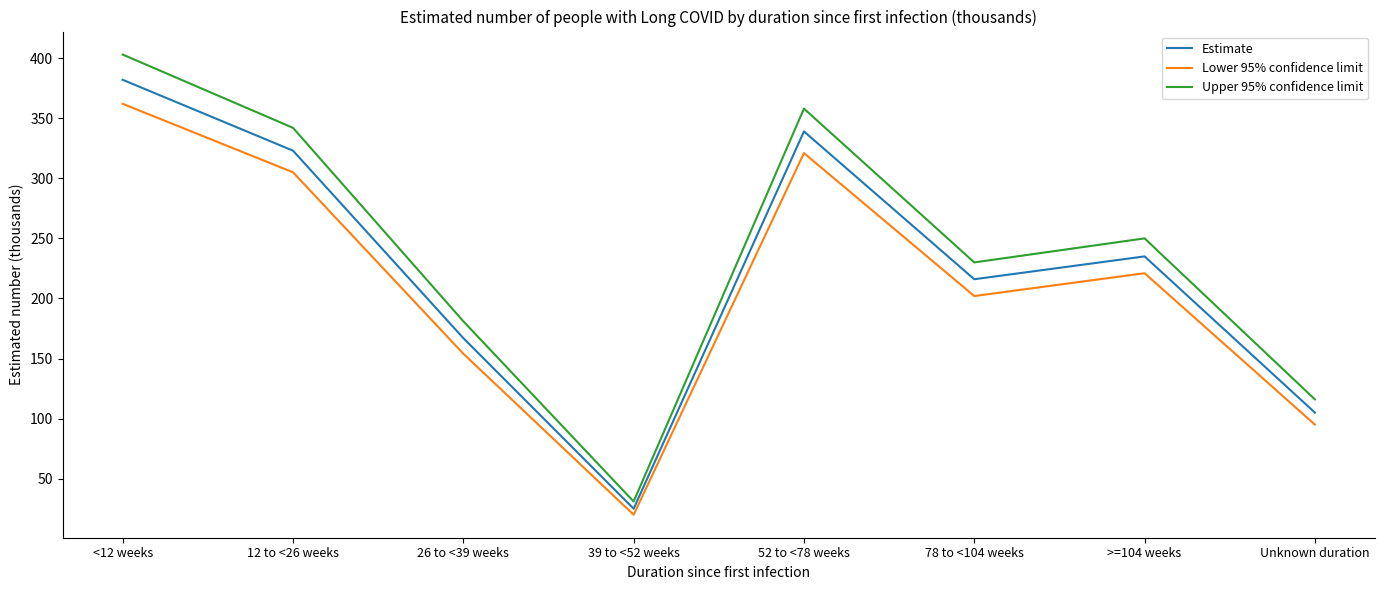

What is the smallest value displayed?

20